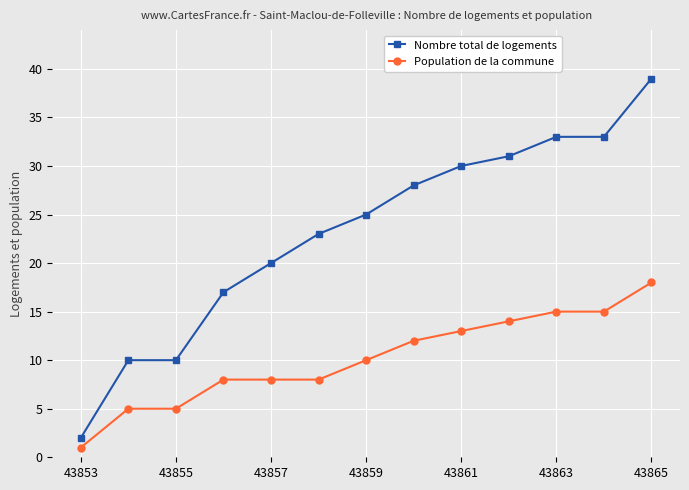

True or false: Nombre total de logements has more than 2 interior local peaks.

False